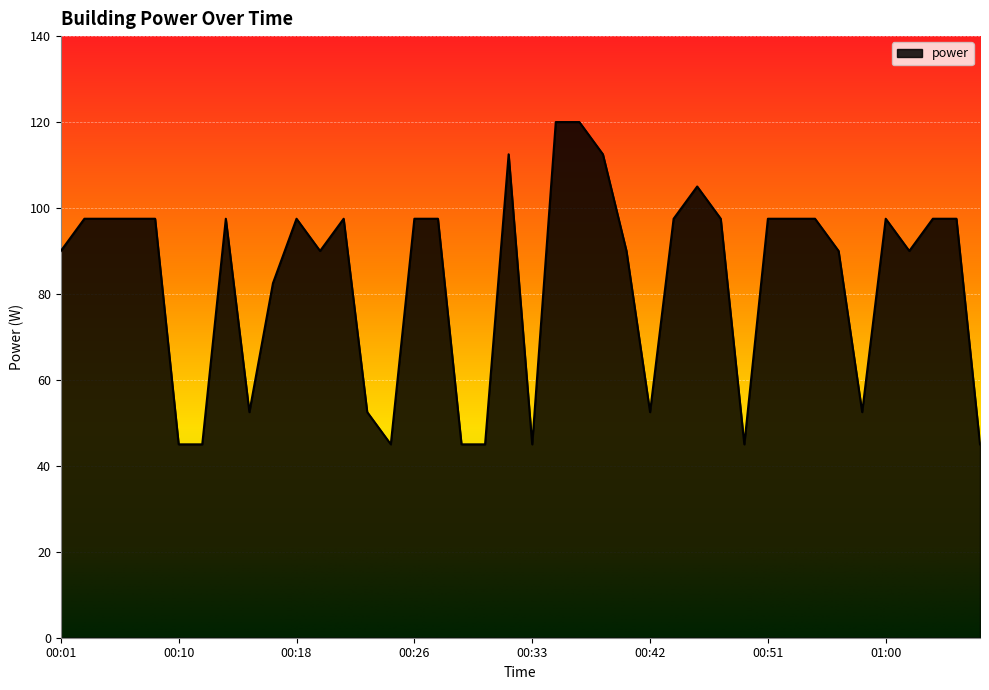

What is the minimum value shown in the chart?

45.0